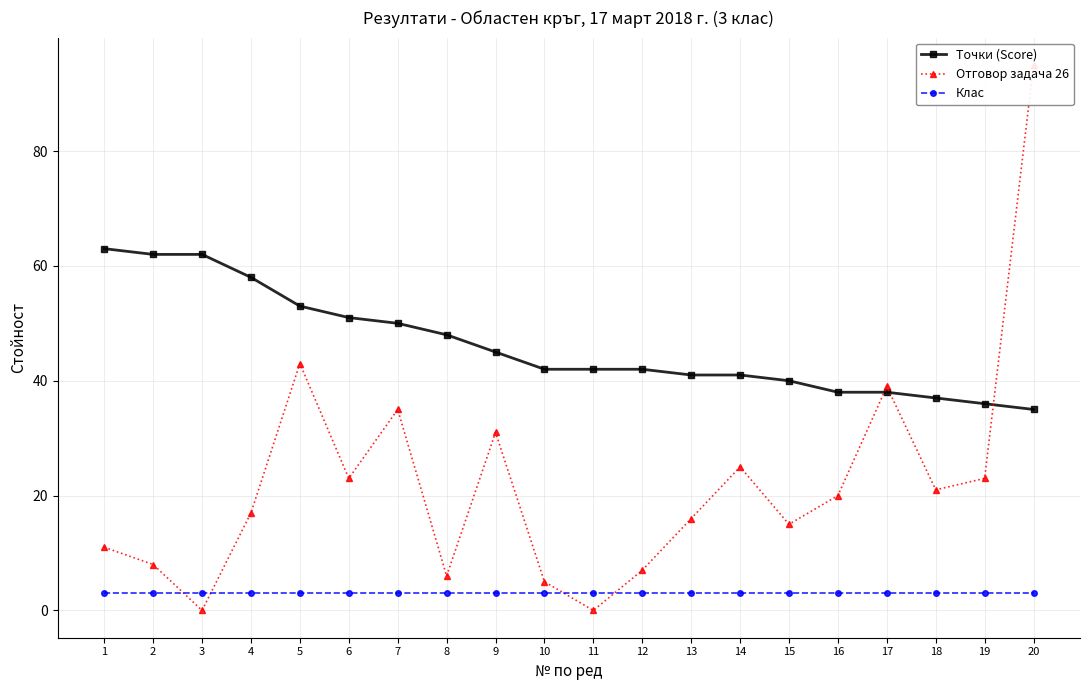

Between 5 and 4, which is larger?

4